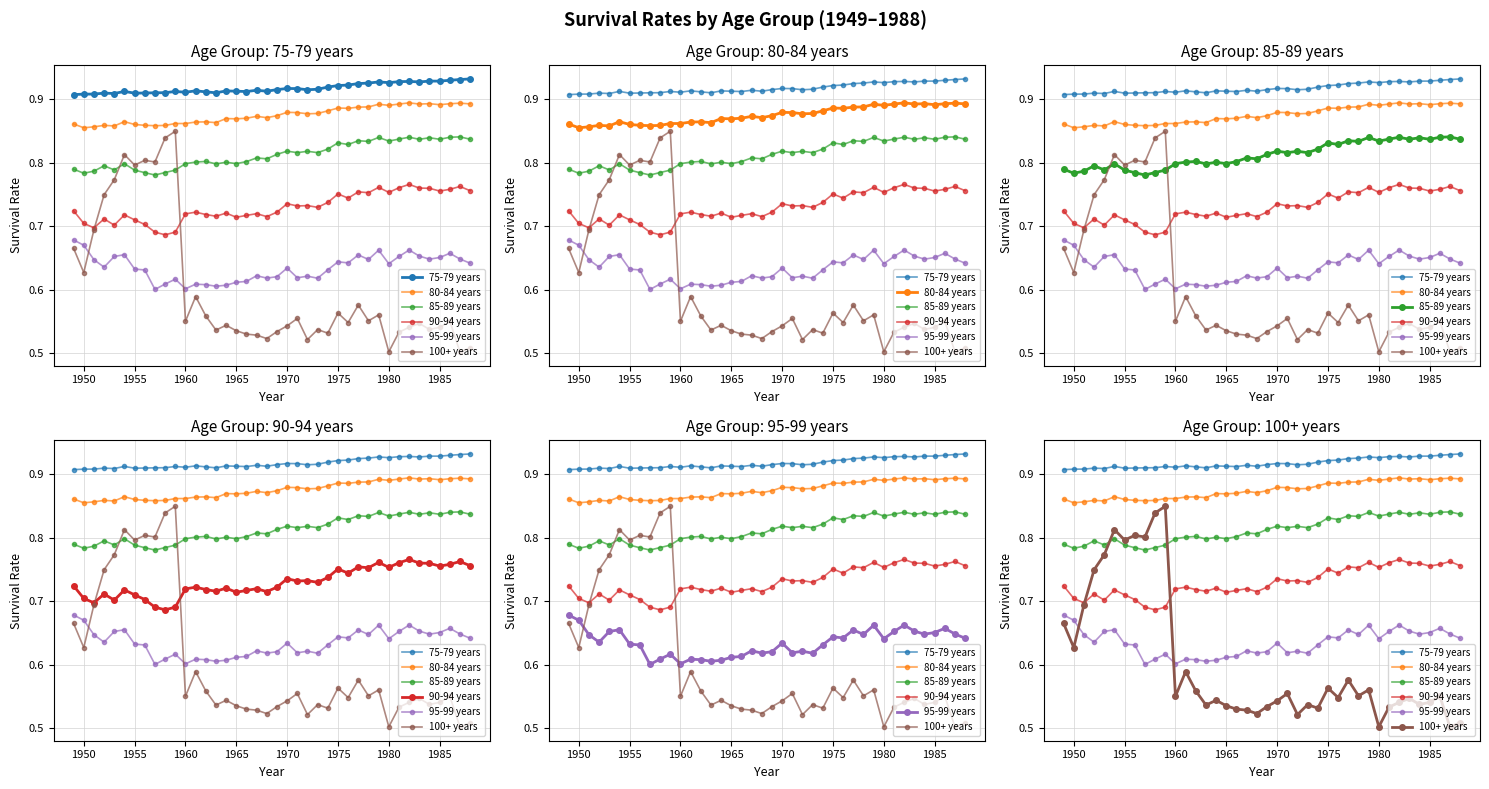

How many 85-89 years values are between 0 and 1?

40